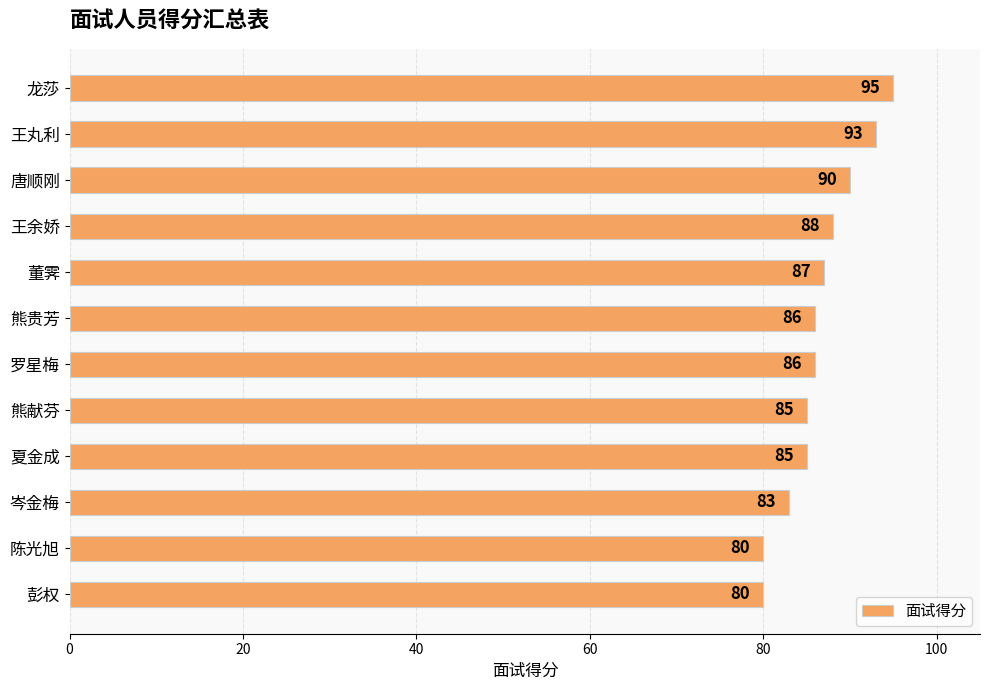

The chart shows a value of 85 at 夏金成. True or false?

True